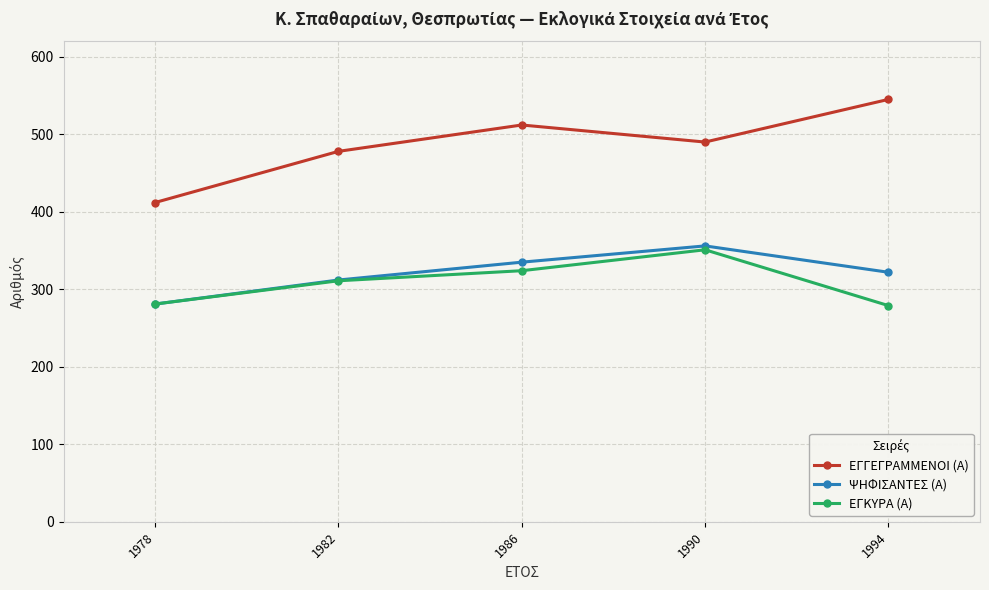

How many data points does each series have?

5